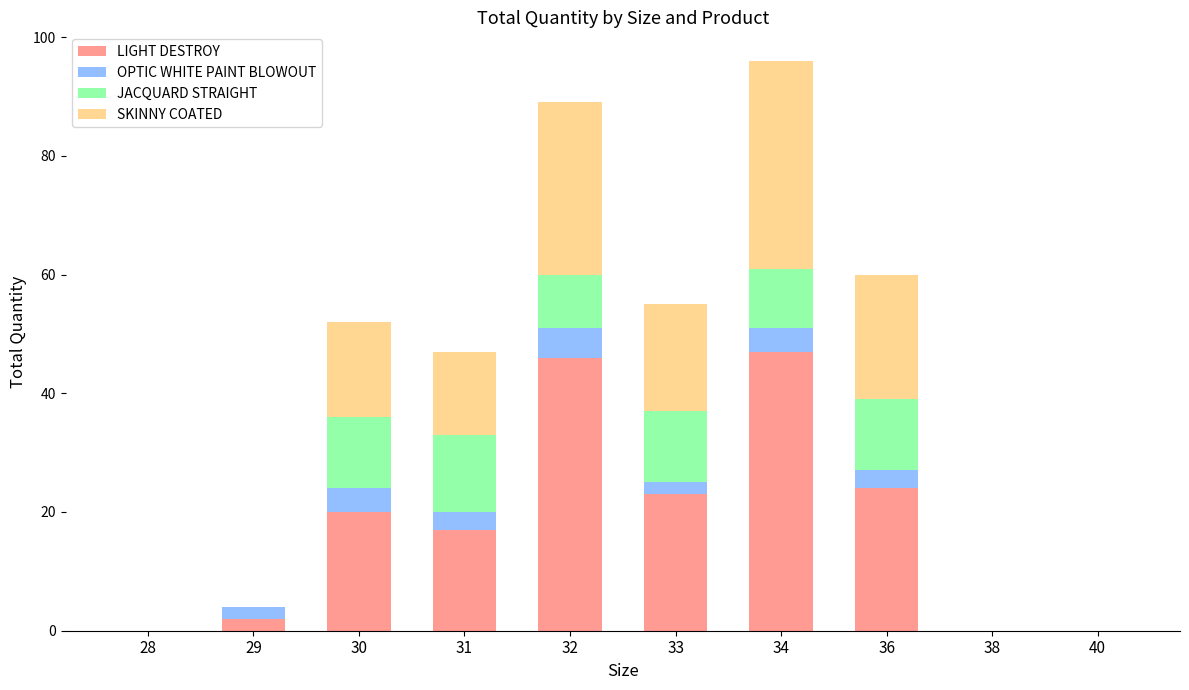

What is the maximum value for LIGHT DESTROY?

47